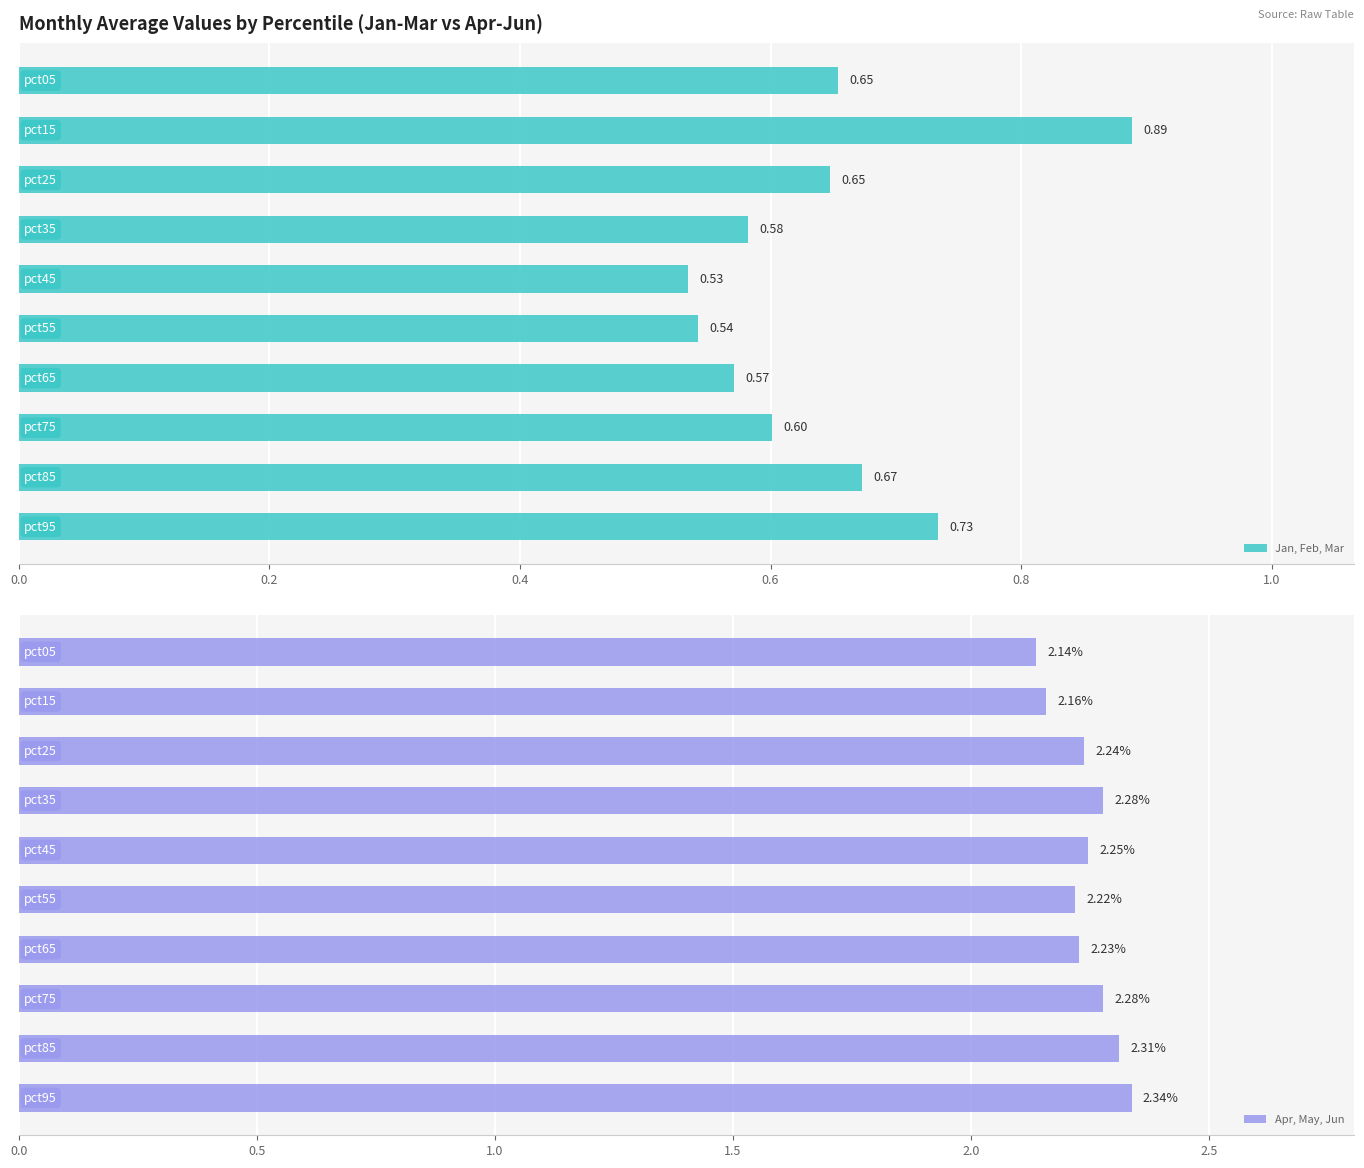

What is the difference between the maximum and minimum values in the Jan, Feb, Mar series?

0.4